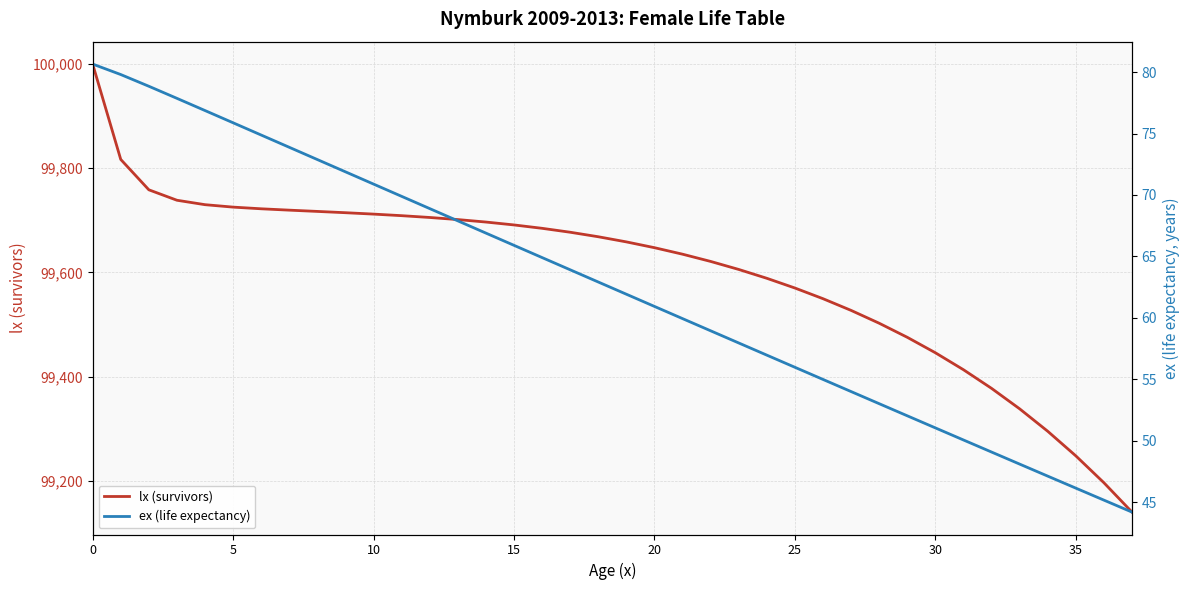

What is the label of the 4th point from the right?

34